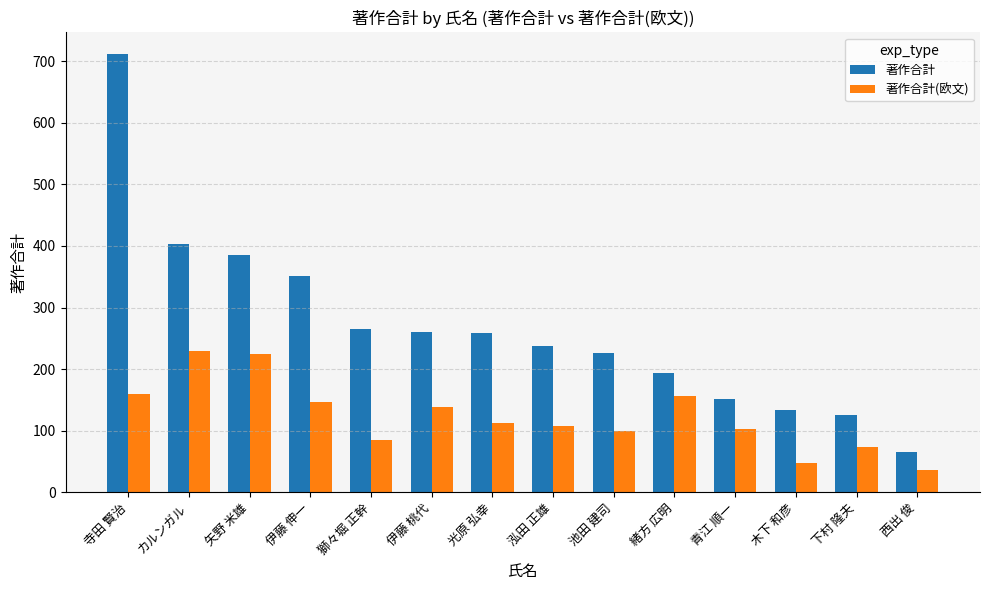

How many bars are there in each group?

2